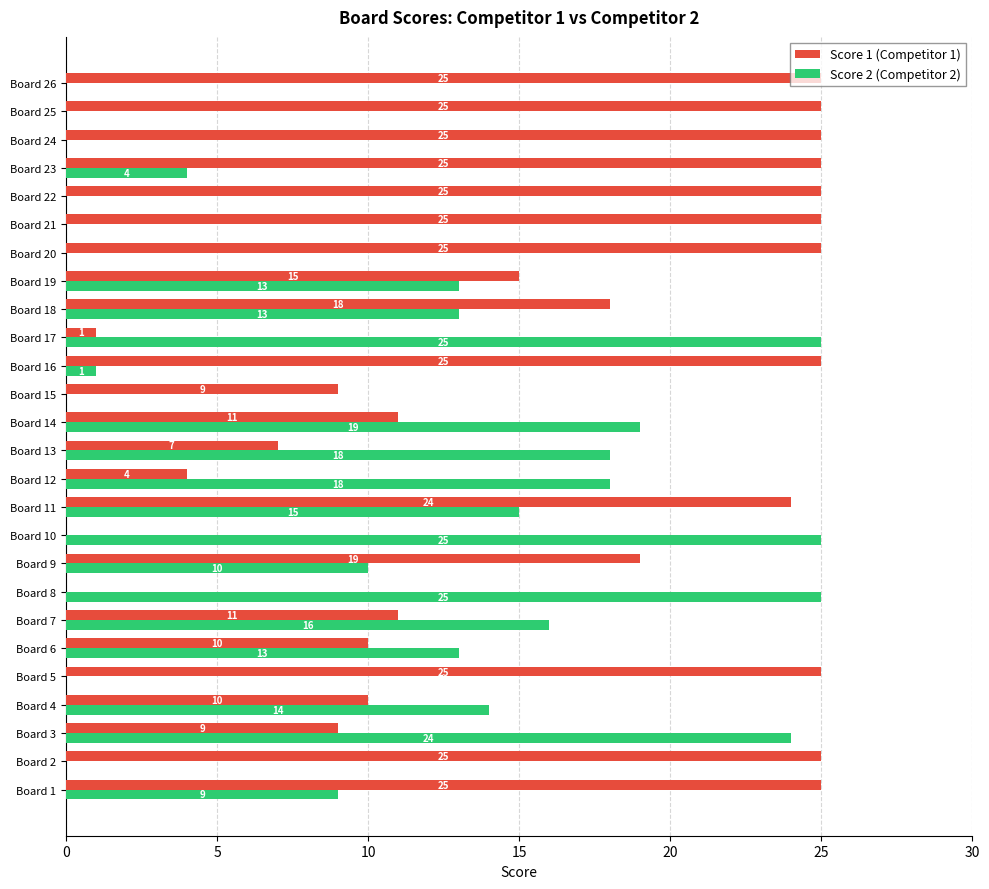

The Score 2 (Competitor 2) series shows 19 at Board 14. True or false?

True